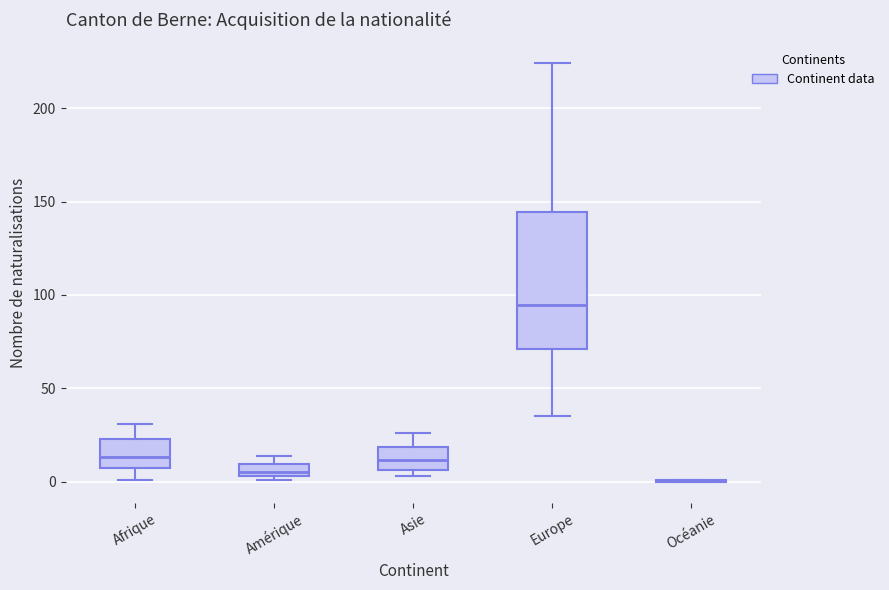

Where does the upper whisker of the box for Asie end on the y-axis? The values are not printed on the chart, so give them approximately, as read against the axis.

25